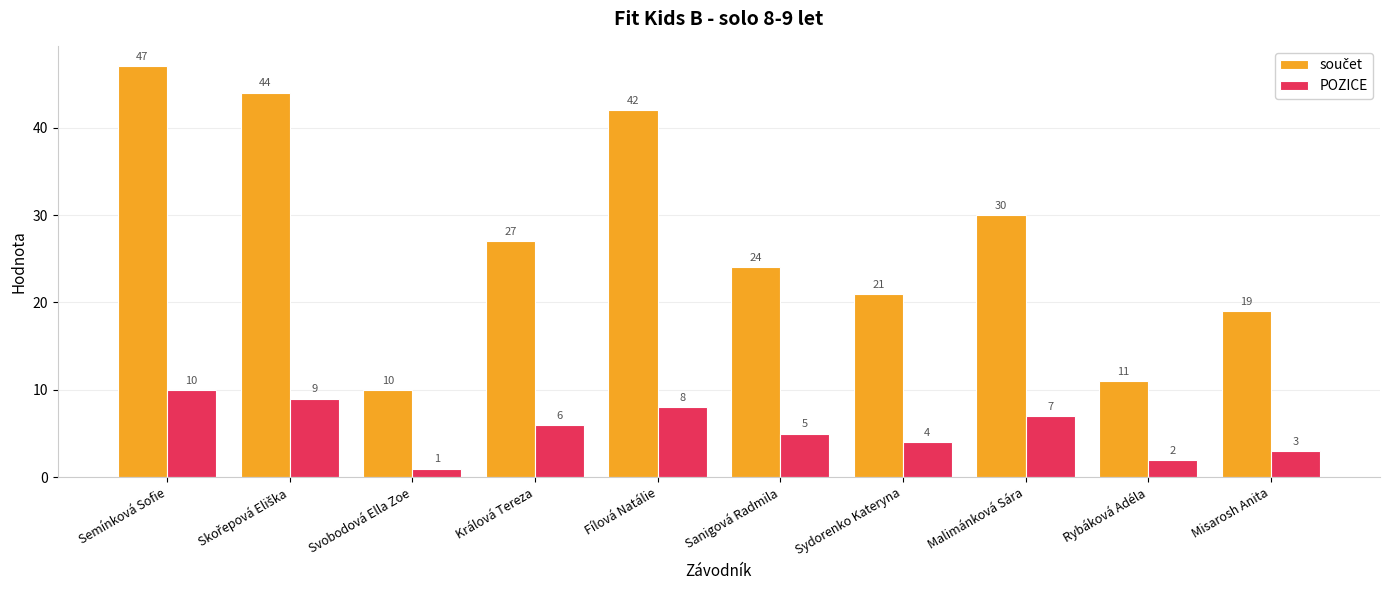

What is the sum of the POZICE values at Semínková Sofie and Malimánková Sára?

17